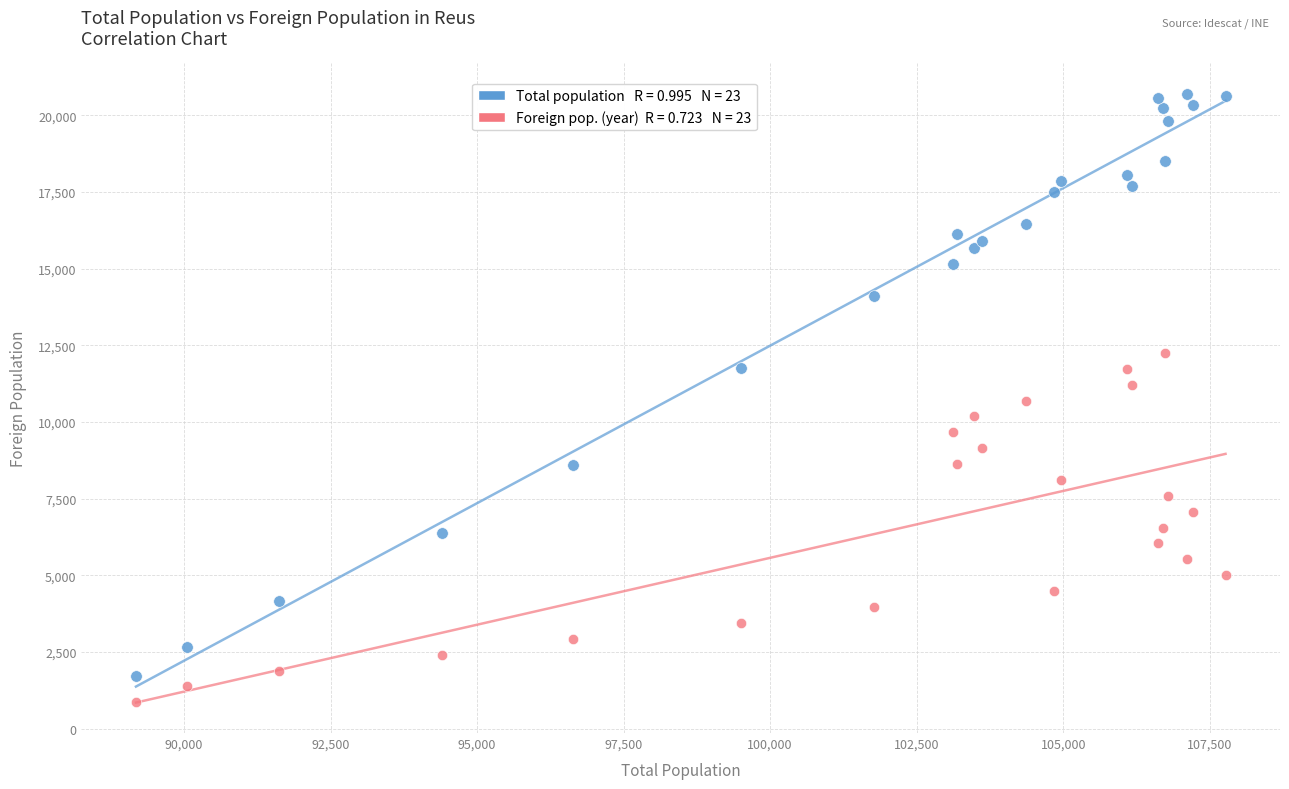

Across all data points, what is the range of Y values (max minus min)?

19852.0